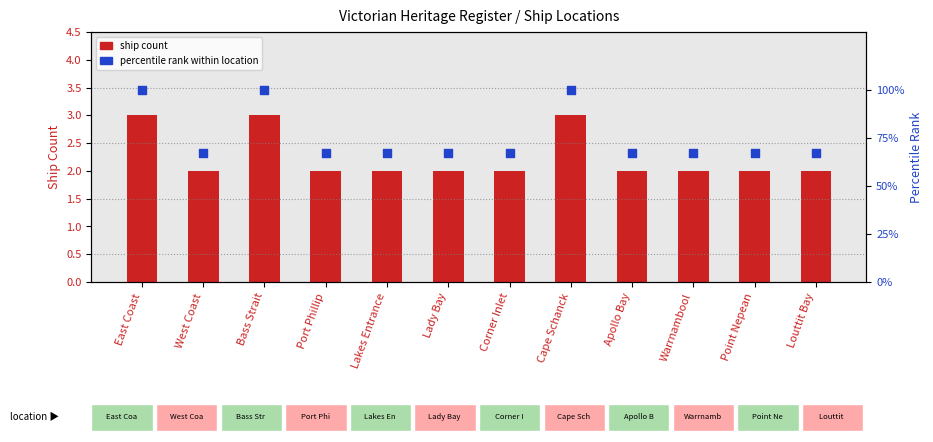

What are all the series names shown in the legend?

ship count, percentile rank within location